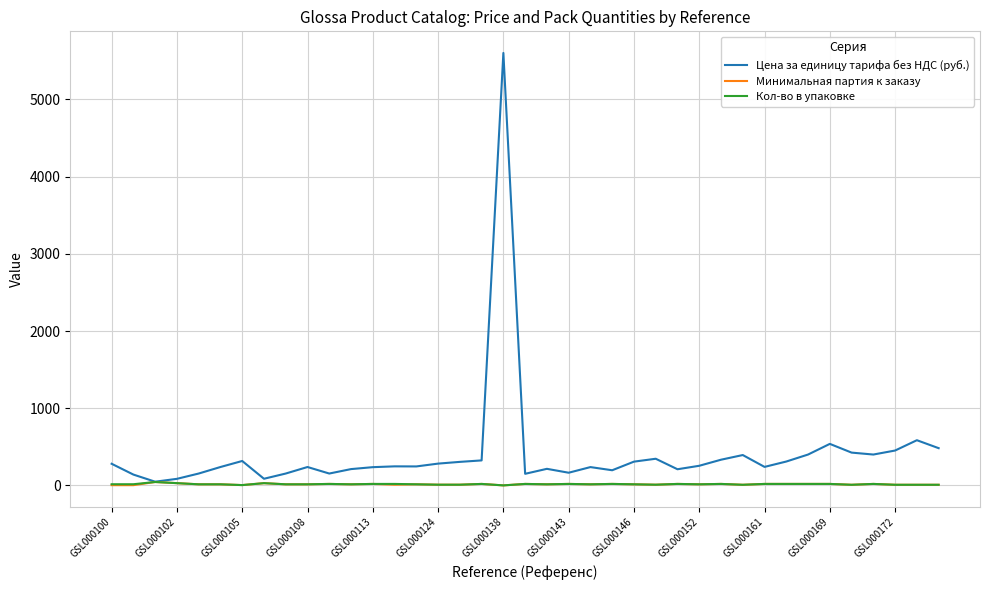

What is the highest value of the Цена за единицу тарифа без НДС (руб.) series?

5600.0